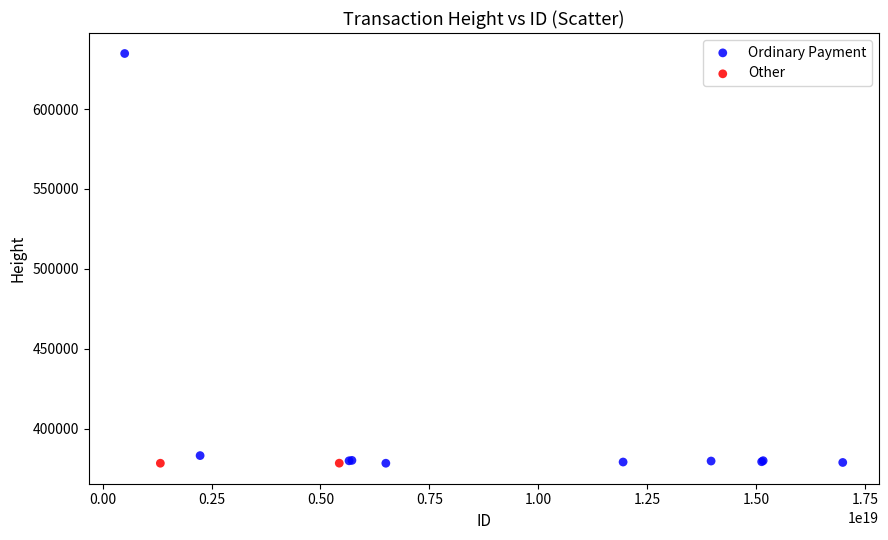

What are all the series names shown in the legend?

Ordinary Payment, Other